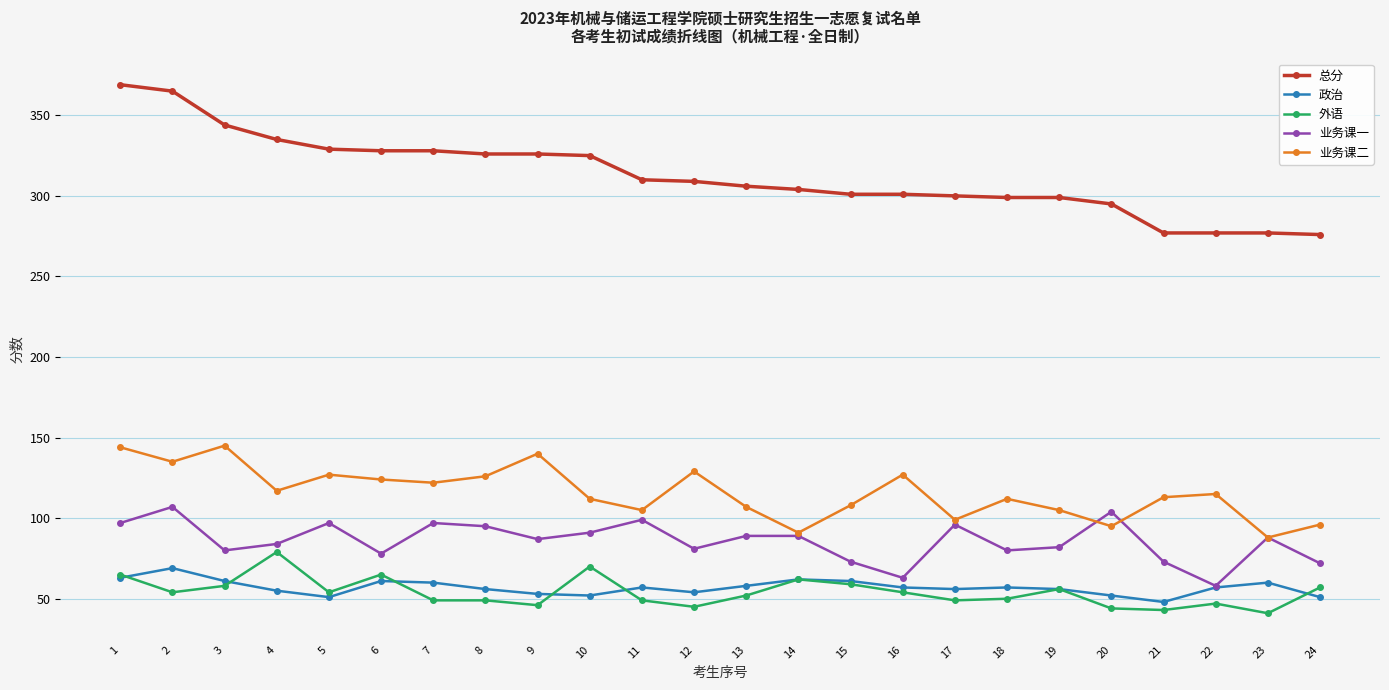

Which series has the widest spread of values?

总分